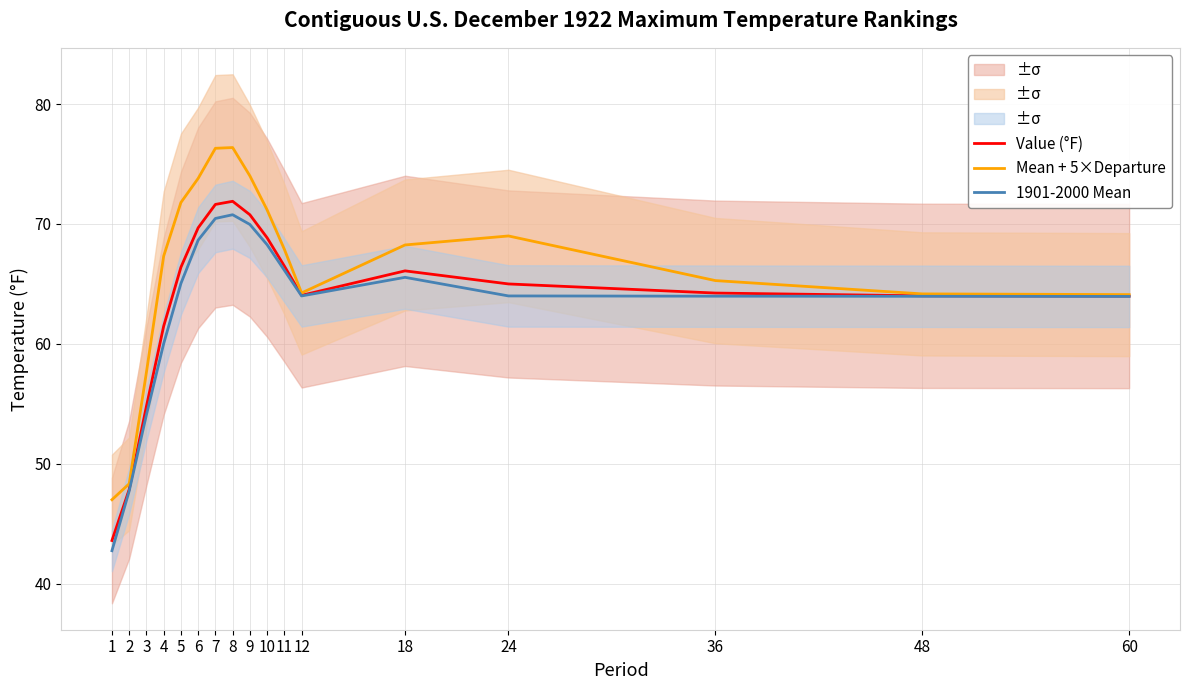

What is the minimum value for Value (°F)?

43.6